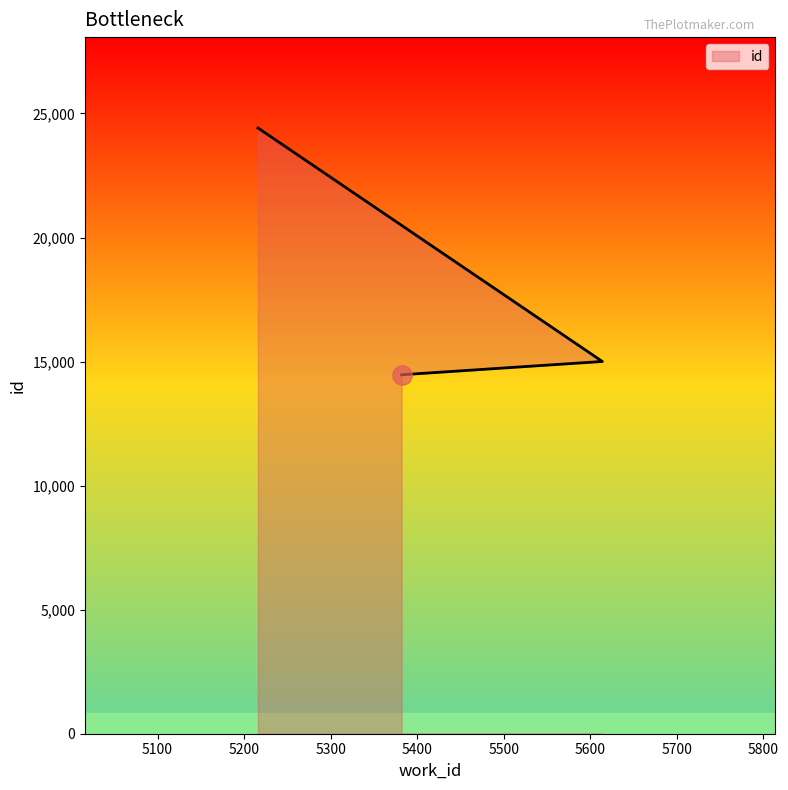

At which label does the data first exceed 15004?

5216